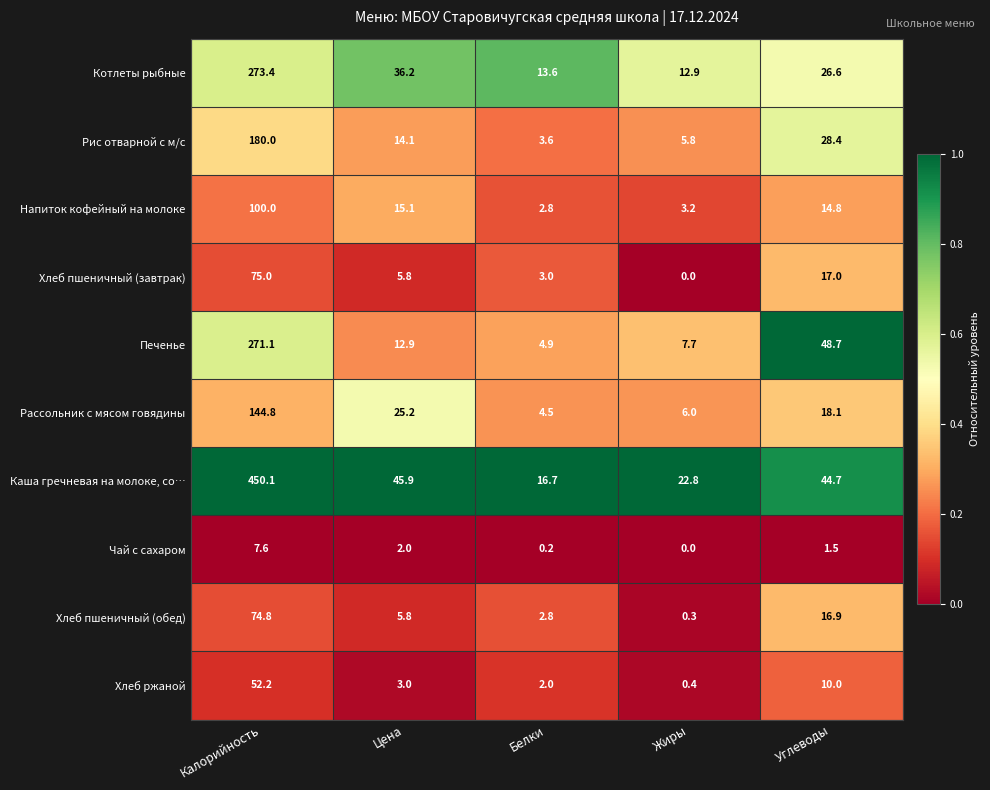

List the labels in order of Котлеты рыбные value, smallest first.

Жиры, Белки, Углеводы, Цена, Калорийность